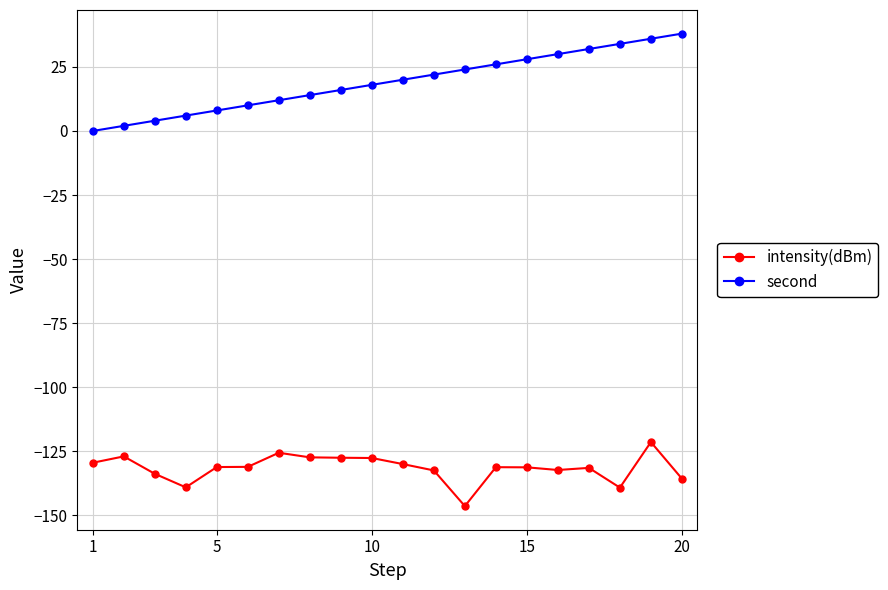

Which series has the widest spread of values?

second